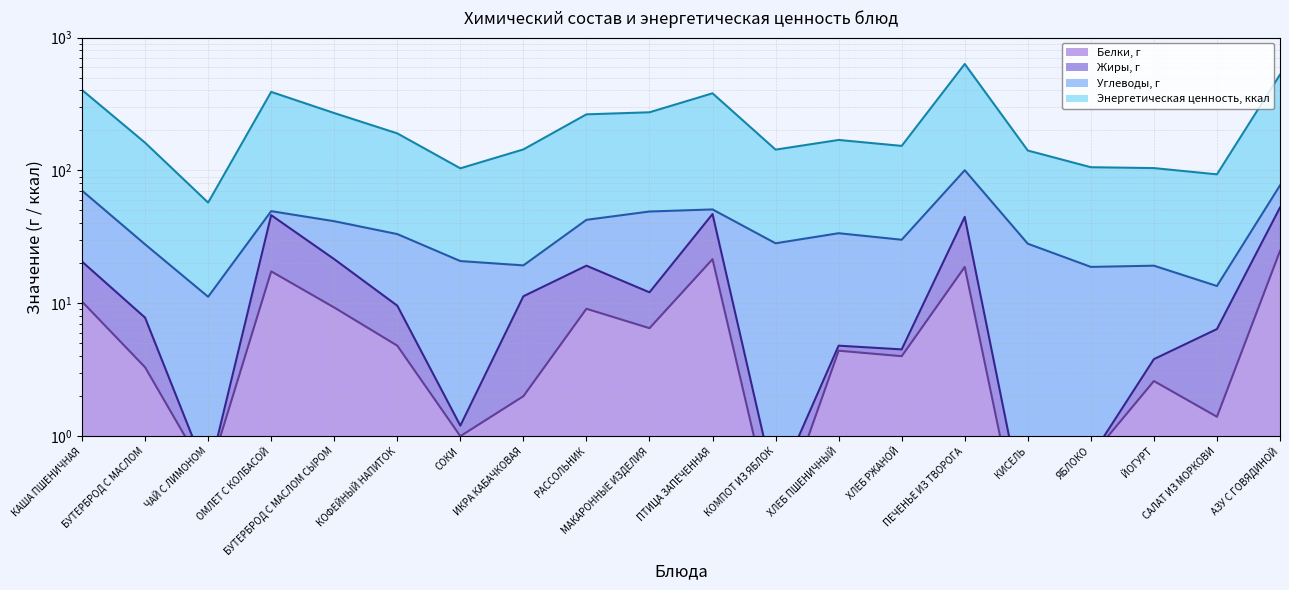

How many values in the Белки, г series exceed 4?

10